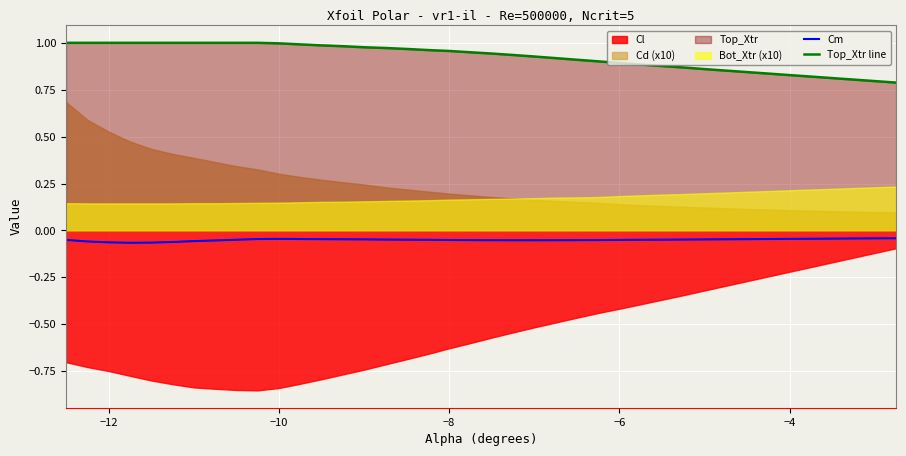

What is the maximum value for Top_Xtr line?

1.0